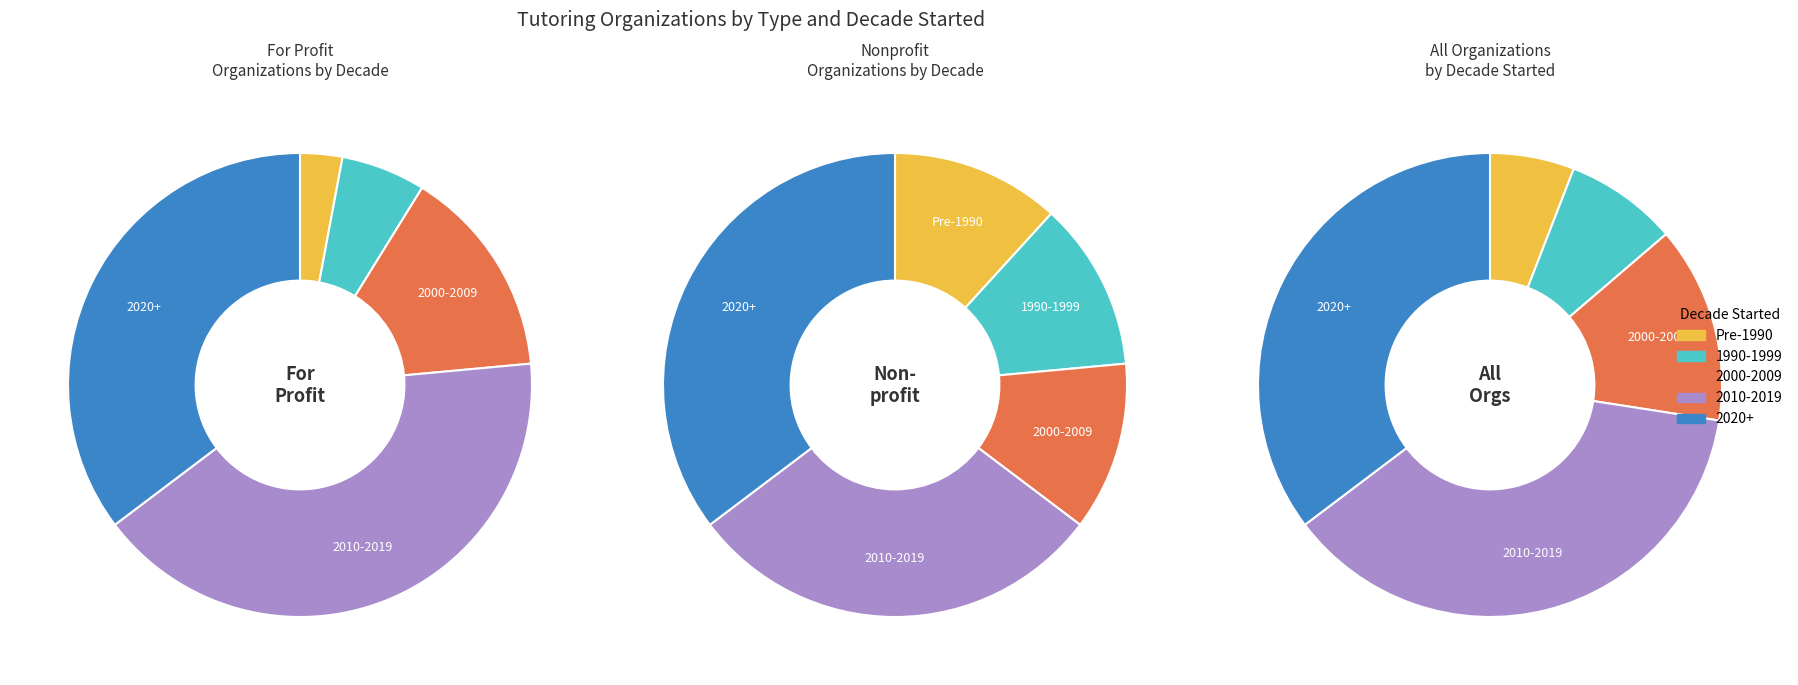

Count the number of slices in the pie.

5